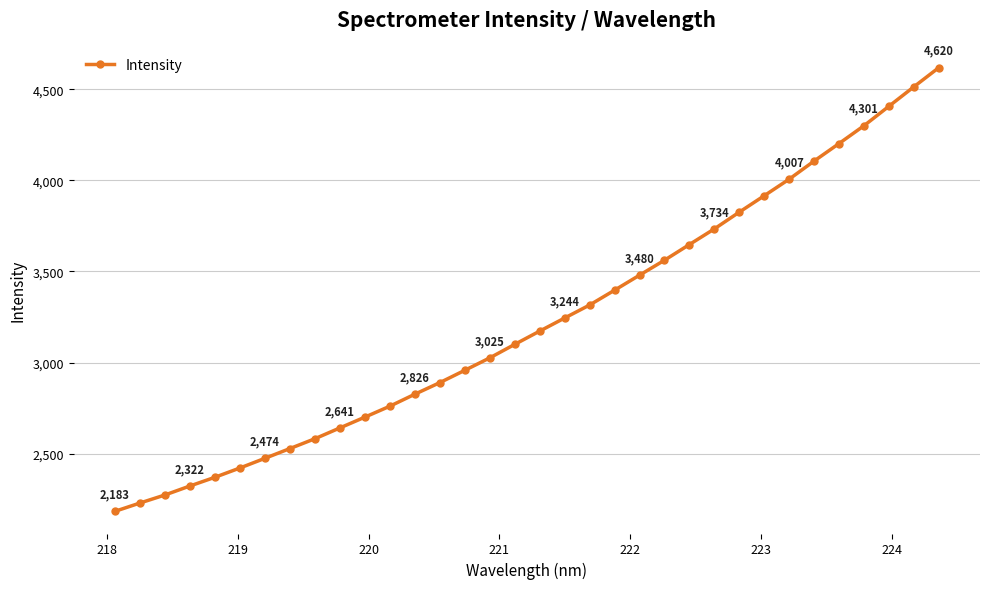

What is the minimum value shown in the chart?

2182.6